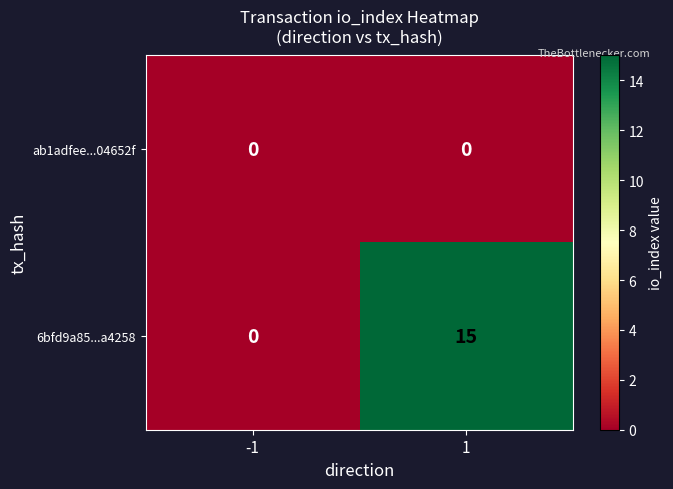

Which series has the widest spread of values?

6bfd9a85...a4258